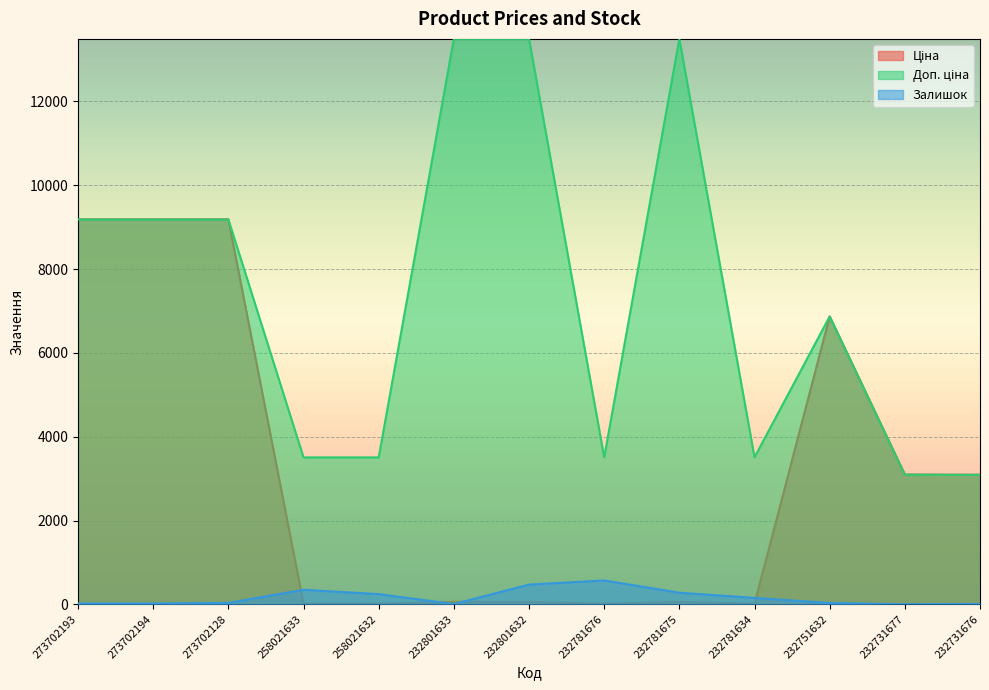

List the series in order of their overall mean, lowest first.

Залишок, Ціна, Доп. ціна